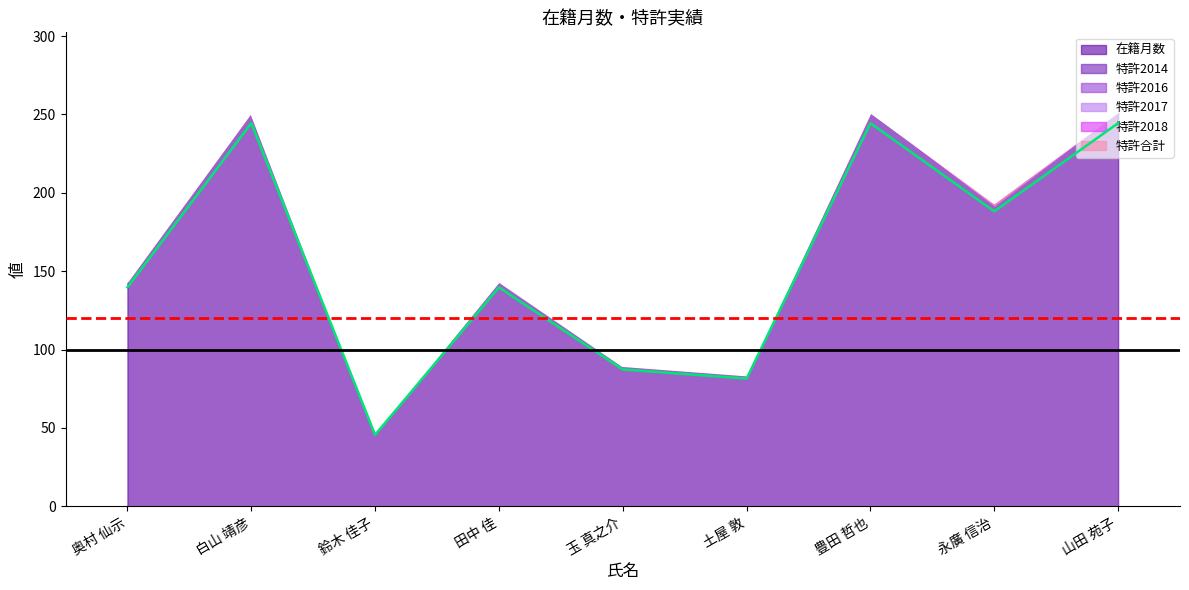

What is the difference between the highest and lowest values at 土屋 敦?

84